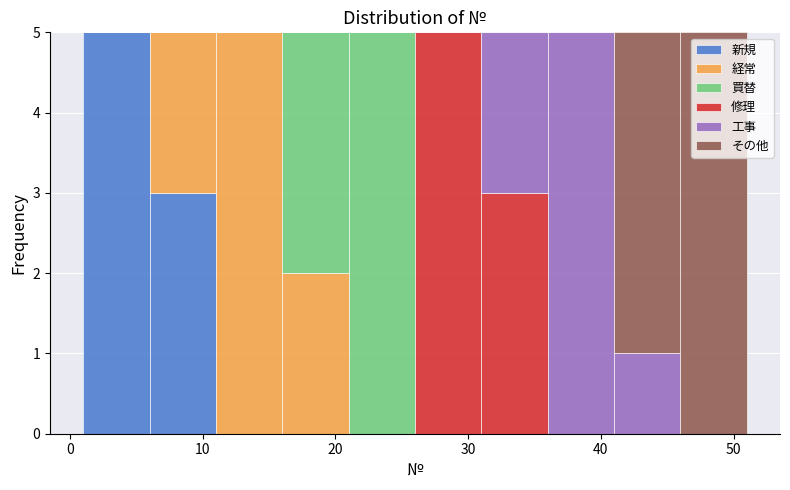

Reading left to right, transcribe this chart: for each stacked bar, give the range it covers on the x-axis and its total height. The values are not printed on the chart, so give them approximately, as read against the axis.

1 to 6: 5
6 to 11: 5
11 to 16: 5
16 to 21: 5
21 to 26: 5
26 to 31: 5
31 to 36: 5
36 to 41: 5
41 to 46: 5
46 to 51: 5